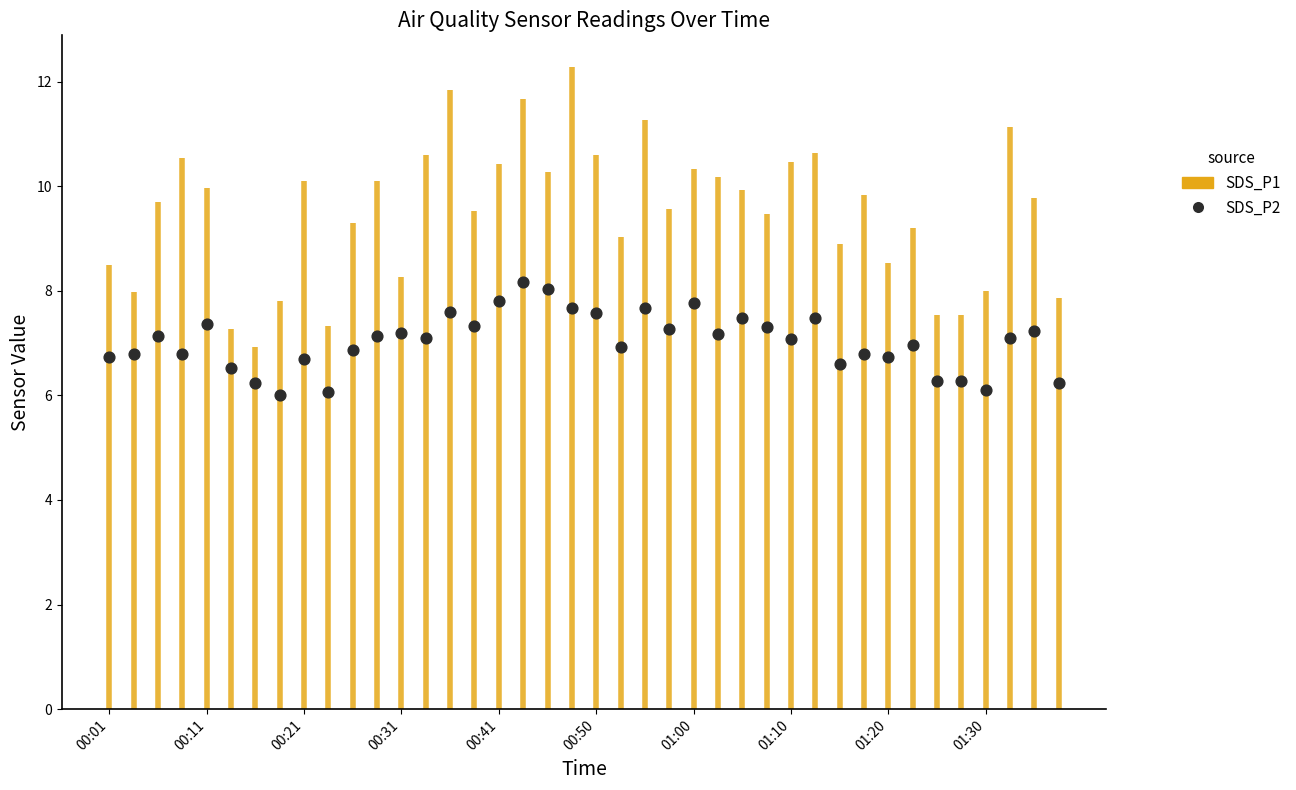

How many points are shown in the scatter plot?

40